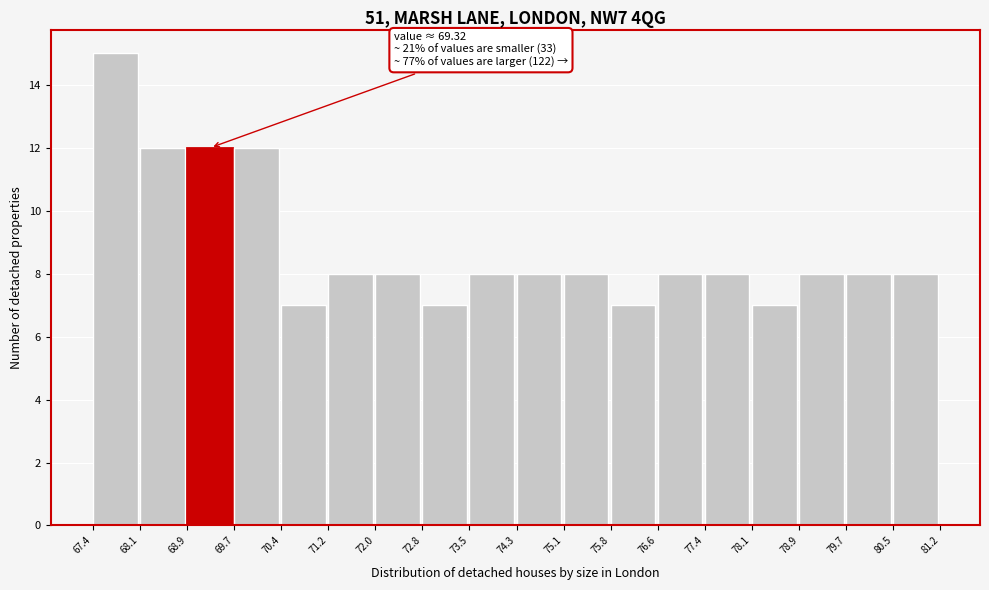

Which range on the x-axis has the tallest bar?

67.4 to 68.1